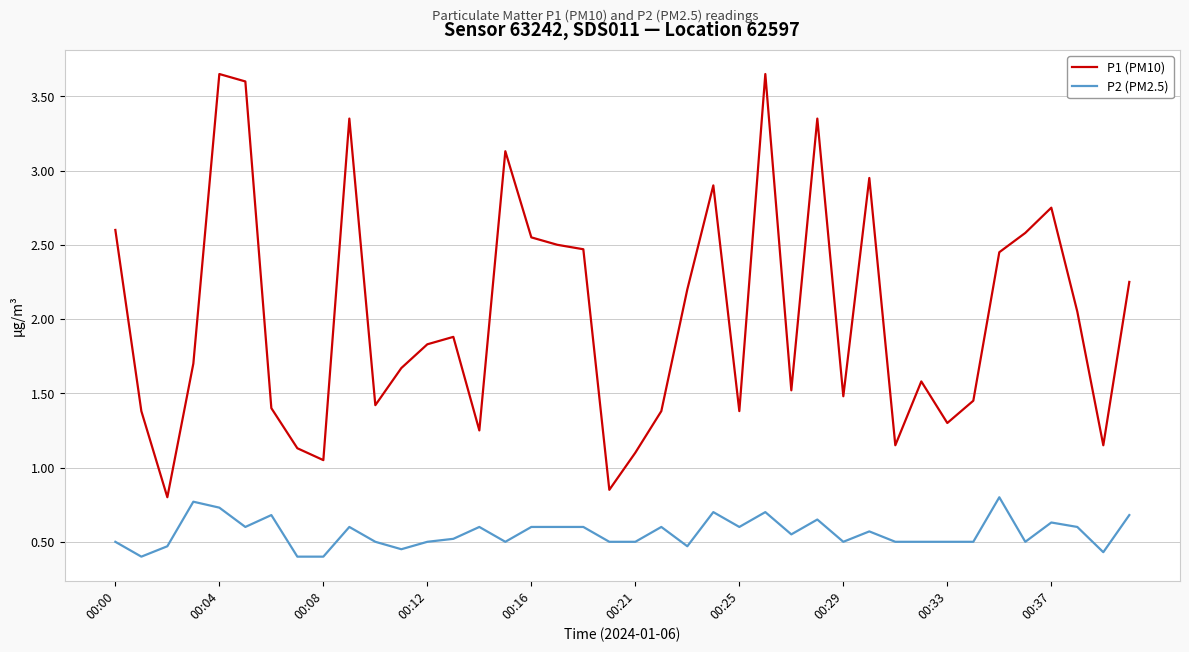

What is the difference between the maximum and minimum values in the P2 (PM2.5) series?

0.4